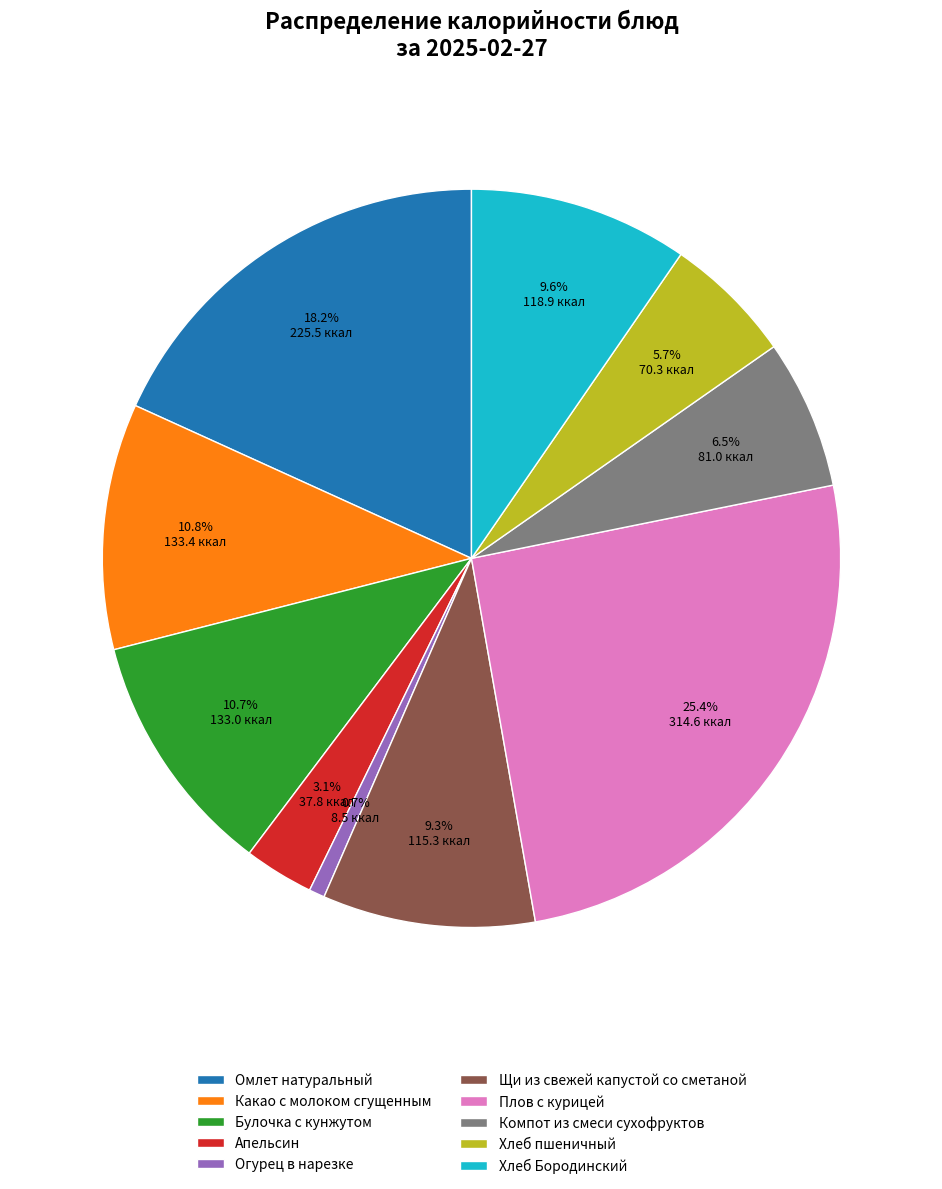

How much of the chart is everything except Омлет натуральный?

81.8%